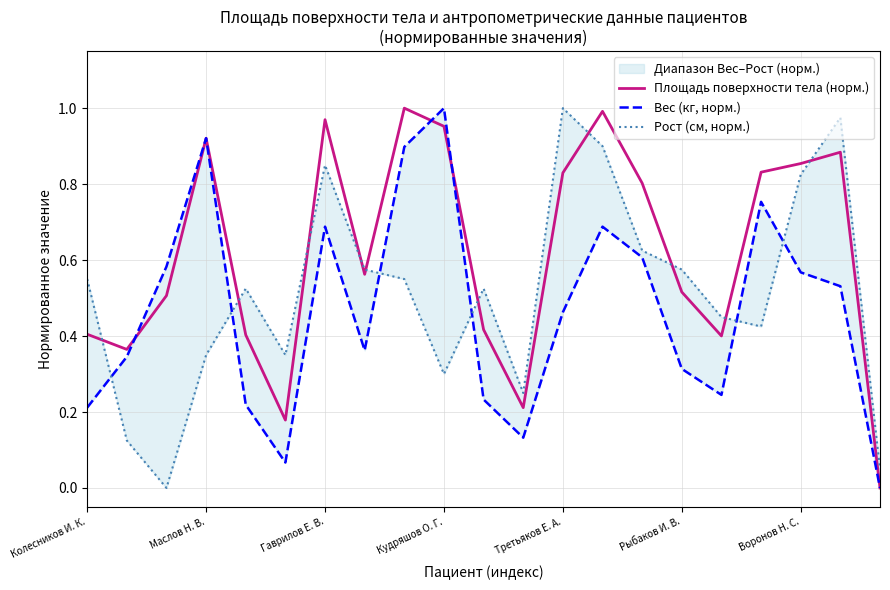

Does the chart have visible grid lines?

Yes